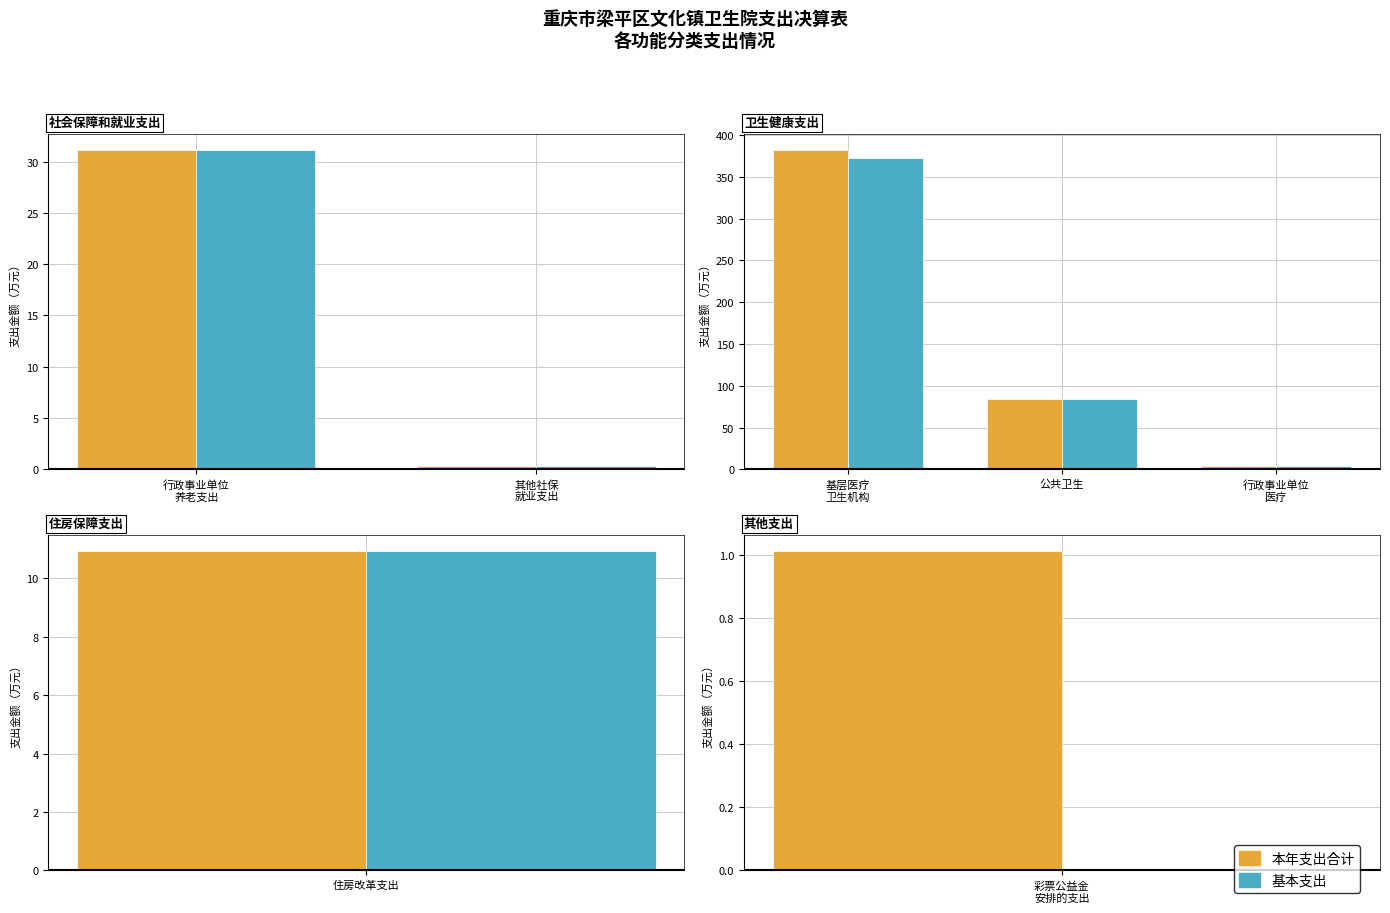

At 行政事业单位 医疗, list the series in order from largest to smallest.

本年支出合计, 基本支出